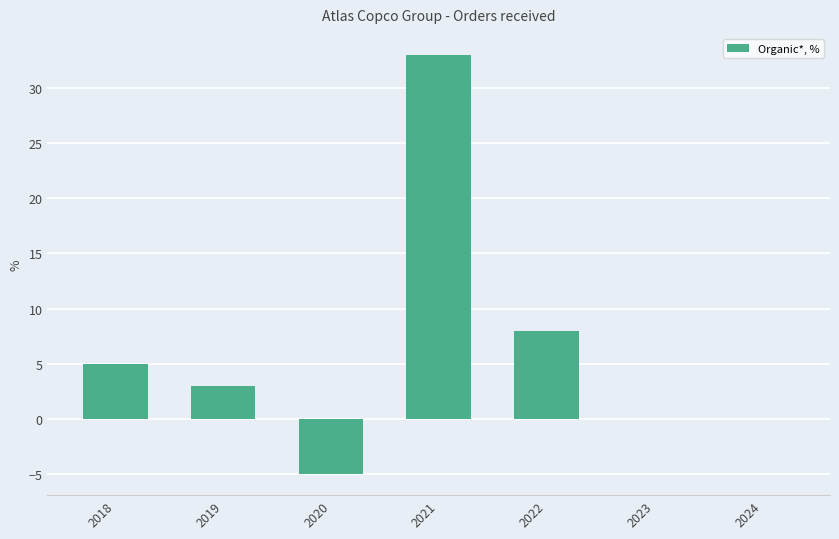

At which label is the value closest to 14?

2022